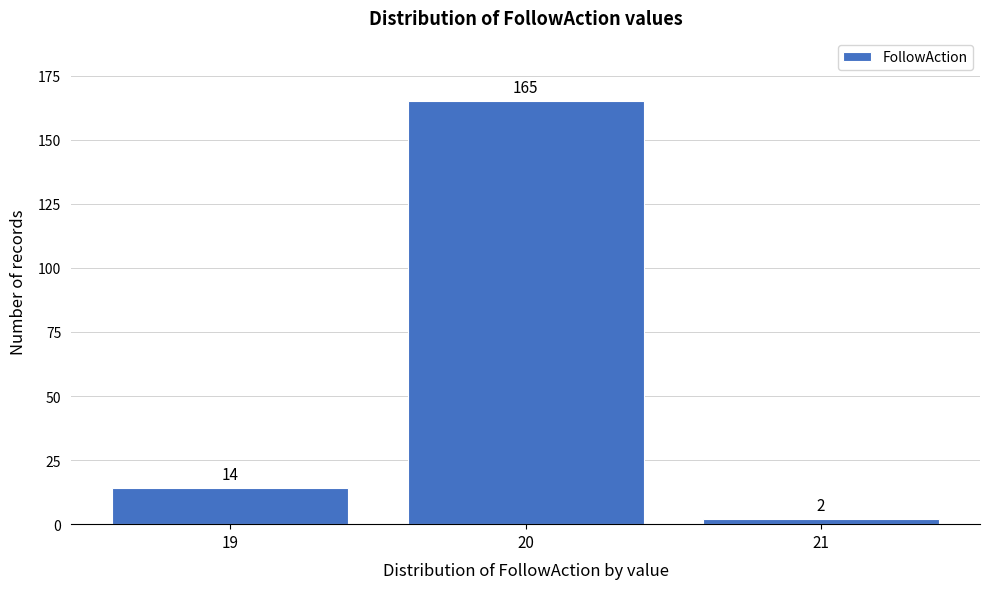

Which range on the x-axis has the tallest bar?

19.5 to 20.5